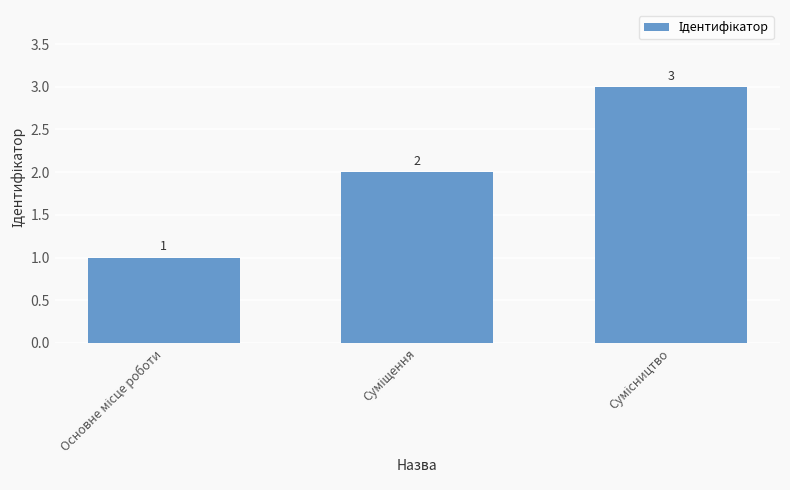

What is the value of the 1st bar from the left?

1